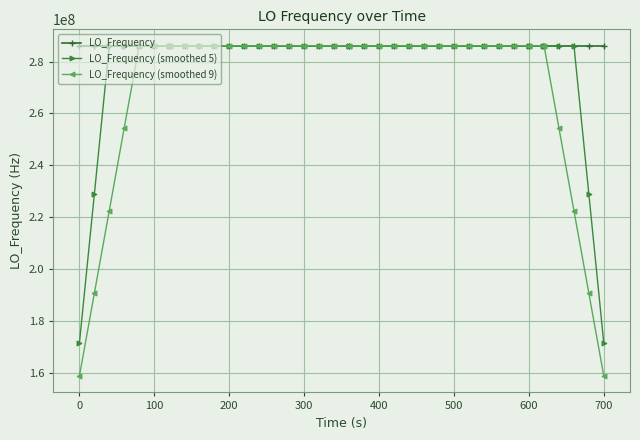

Which series has the widest spread of values?

LO_Frequency (smoothed 9)